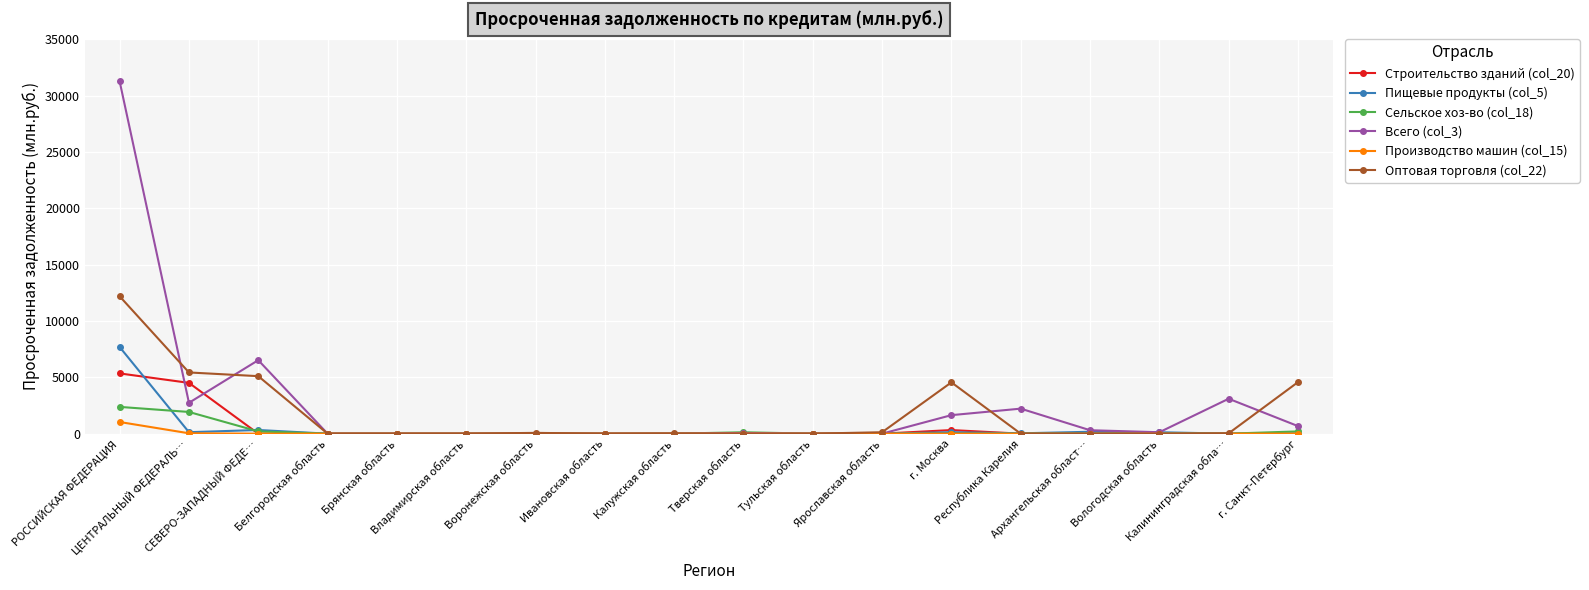

How many lines are shown in the chart?

6